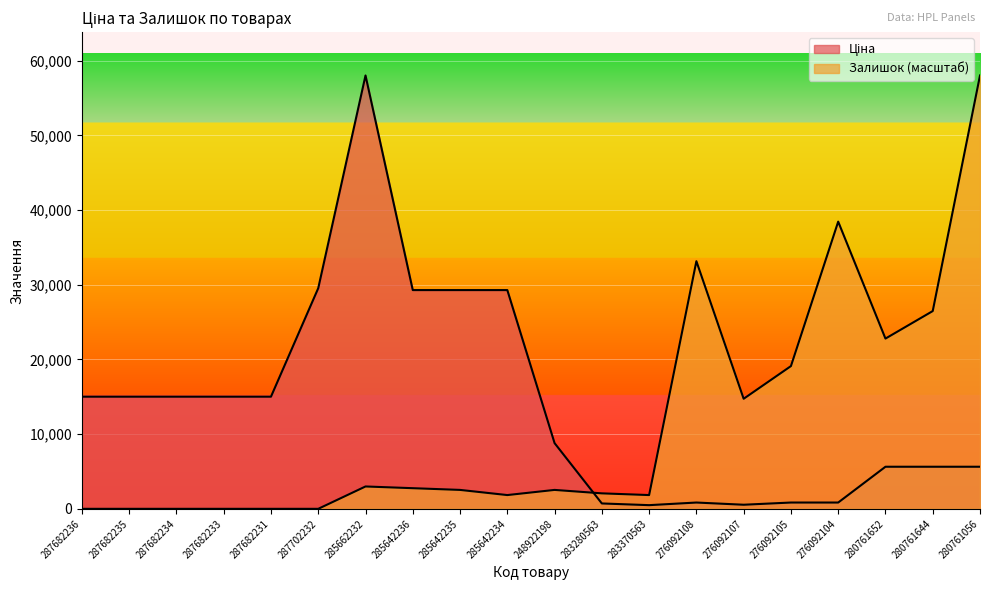

True or false: Ціна has a value of 1609.0 at 280761652.

False